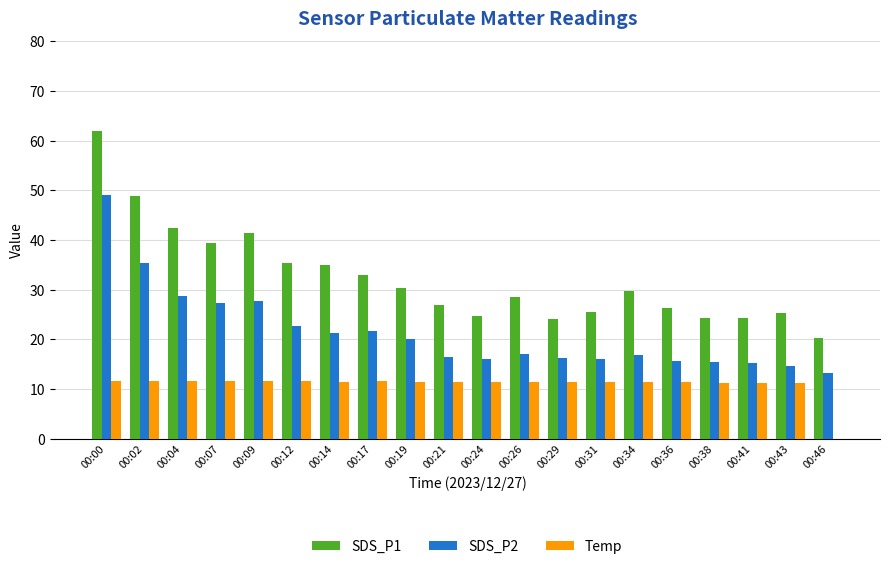

At which category is the sum across all series the highest?

00:00